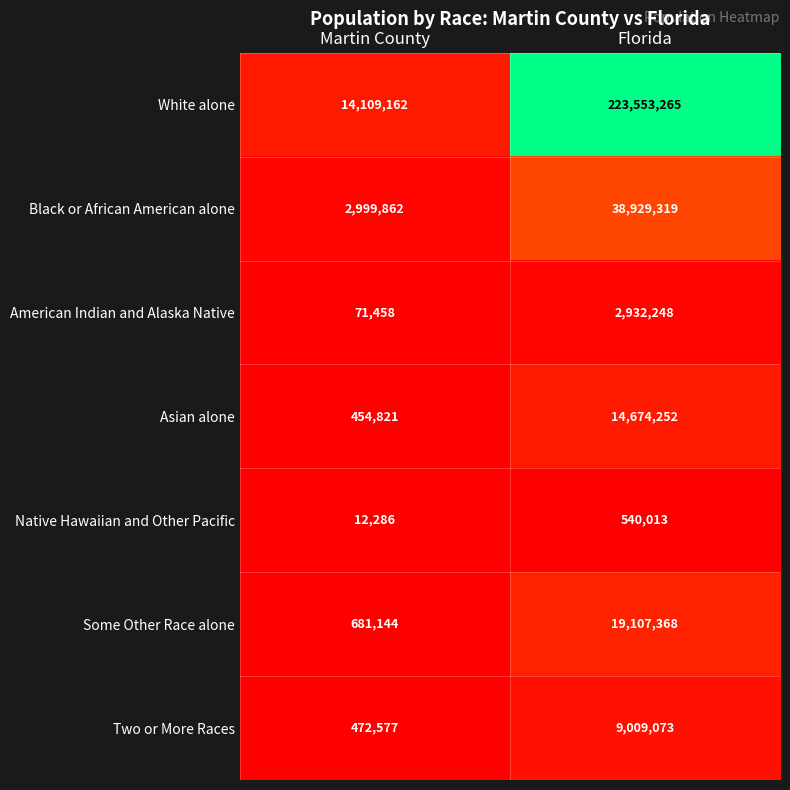

What is the sum of all Asian alone values?

15129073